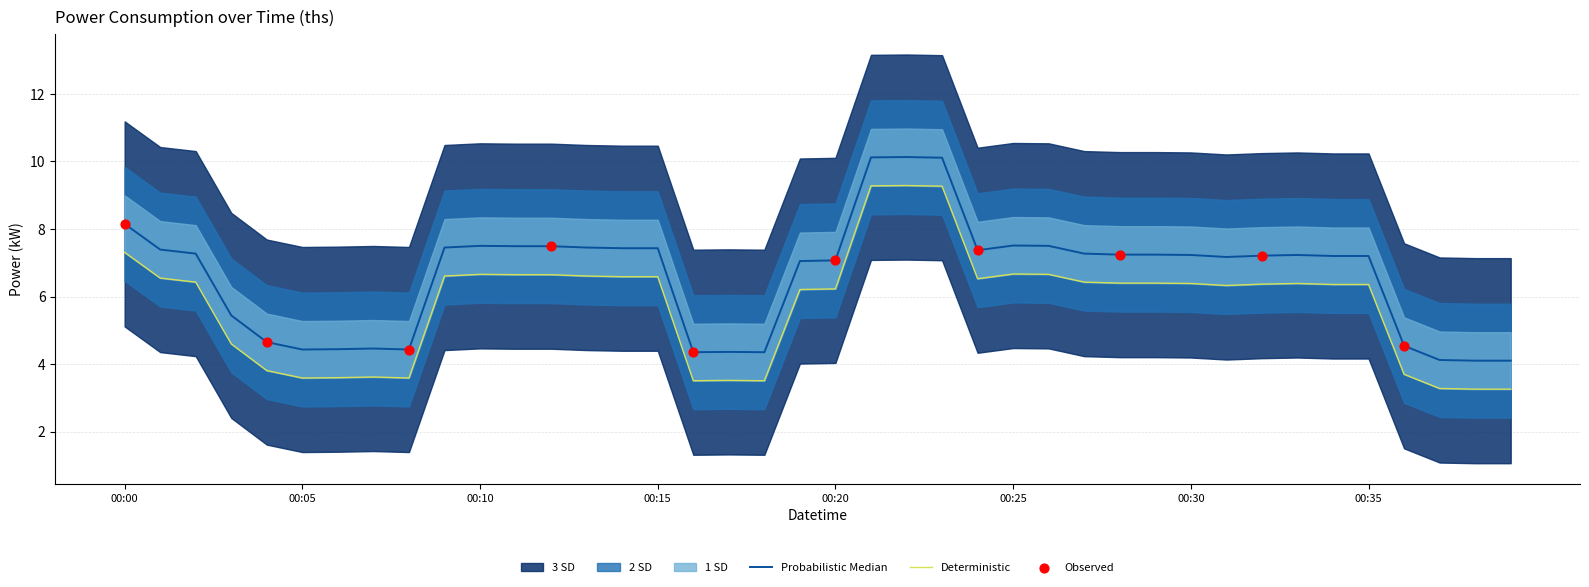

Which has a higher value, 2022-06-26T00:17:00 or 2022-06-26T00:24:00?

2022-06-26T00:24:00